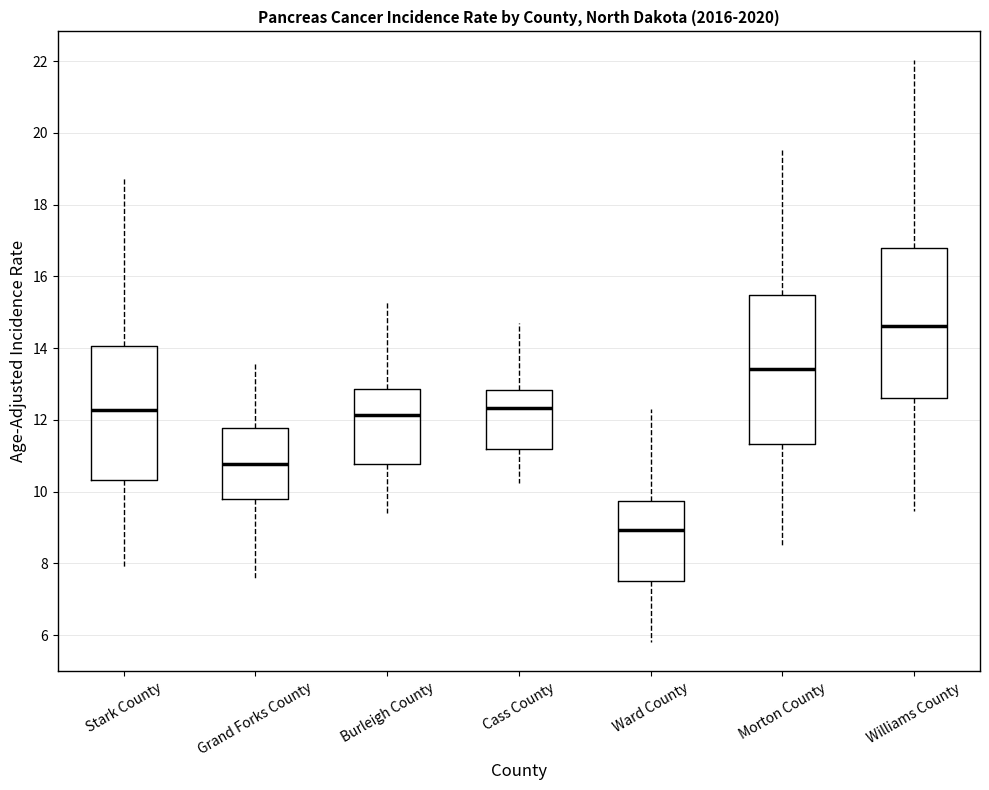

Reading left to right, read every box against the y-axis: the position of its median line, the range the box covers, and the ends of its whiskers. The values are not printed on the chart, so give them approximately, as read against the axis.

Stark County: median 12.2, box 10.4 to 14.0, whiskers 8.0 to 18.8
Grand Forks County: median 10.8, box 9.8 to 11.8, whiskers 7.6 to 13.6
Burleigh County: median 12.2, box 10.8 to 12.8, whiskers 9.4 to 15.4
Cass County: median 12.4, box 11.2 to 12.8, whiskers 10.2 to 14.8
Ward County: median 9.0, box 7.6 to 9.8, whiskers 5.8 to 12.4
Morton County: median 13.4, box 11.4 to 15.4, whiskers 8.6 to 19.6
Williams County: median 14.6, box 12.6 to 16.8, whiskers 9.4 to 22.0